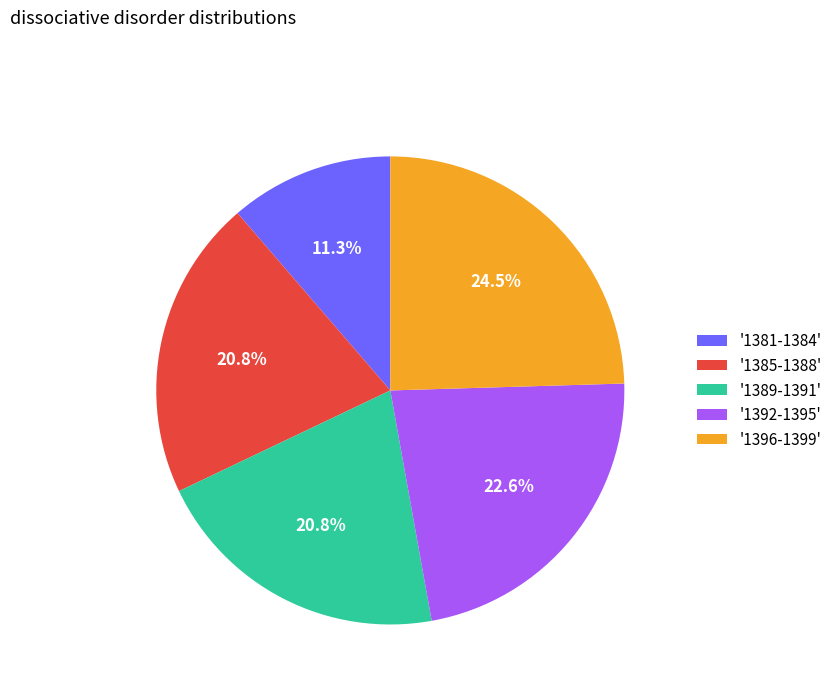

To the nearest percent, what is the difference between the largest and smallest slice percentages?

13%